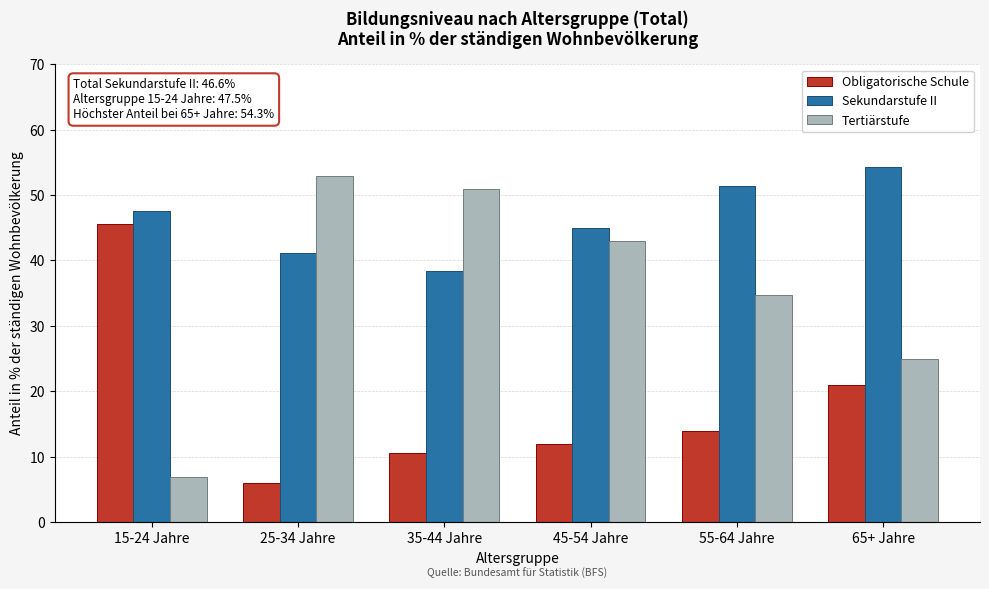

Reading left to right, what are all the values shown in this chart?

Obligatorische Schule: 45.6	6.0	10.6	12.0	13.9	20.9
Sekundarstufe II: 47.5	41.1	38.4	45.0	51.4	54.3
Tertiärstufe: 6.9	52.9	50.9	43.0	34.7	24.9